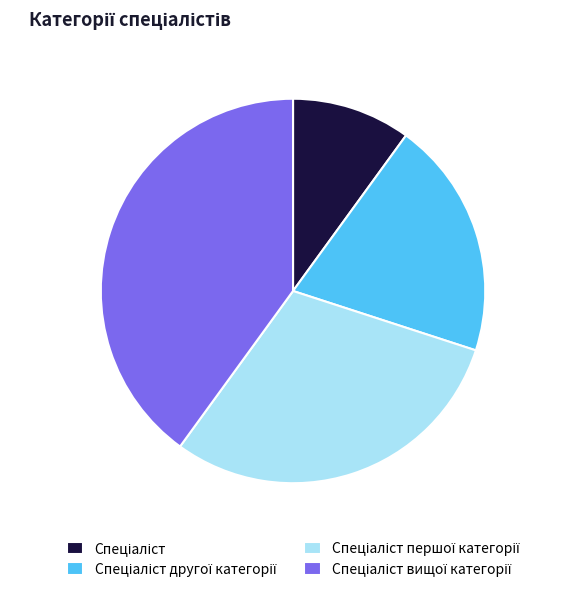

Is there a majority slice in this chart?

No